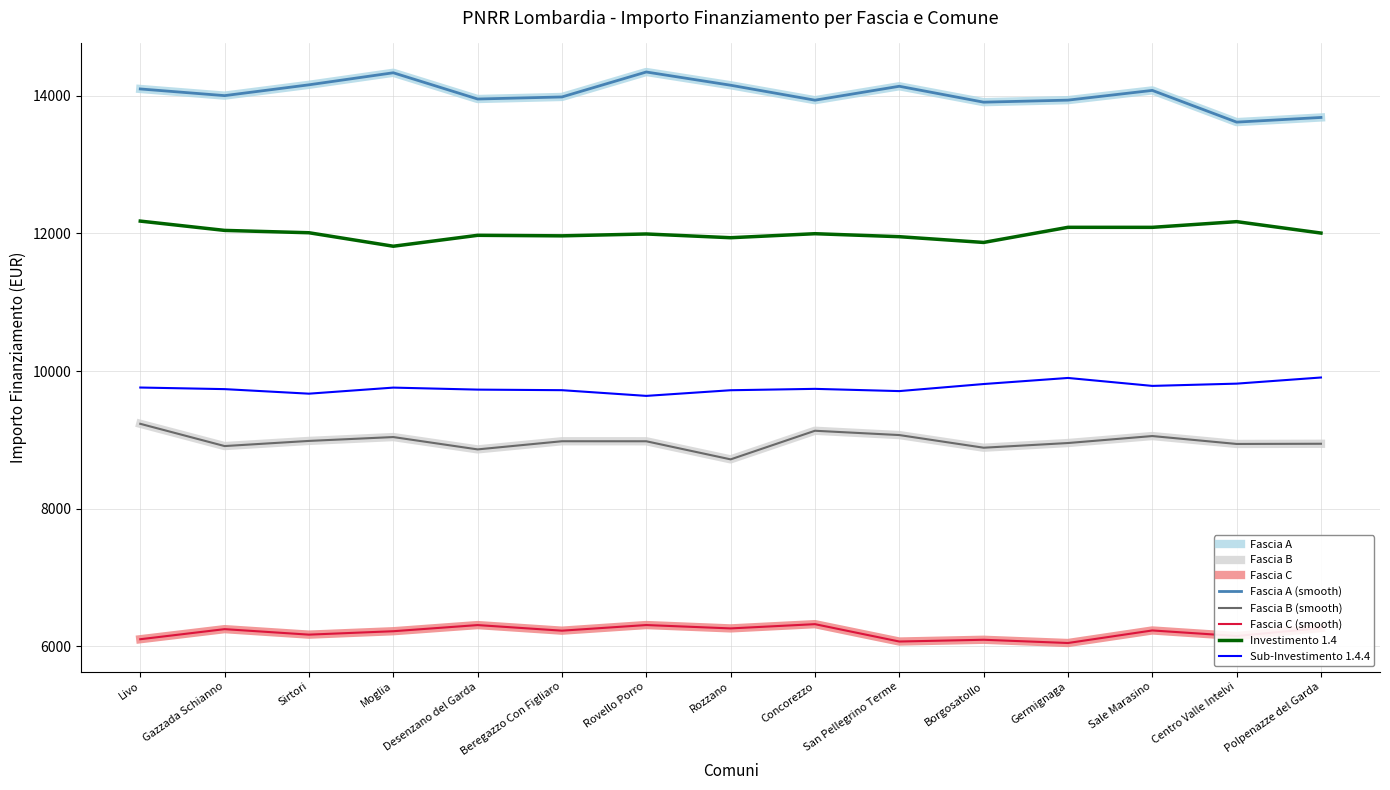

Is this an area chart (filled region under the line)?

No